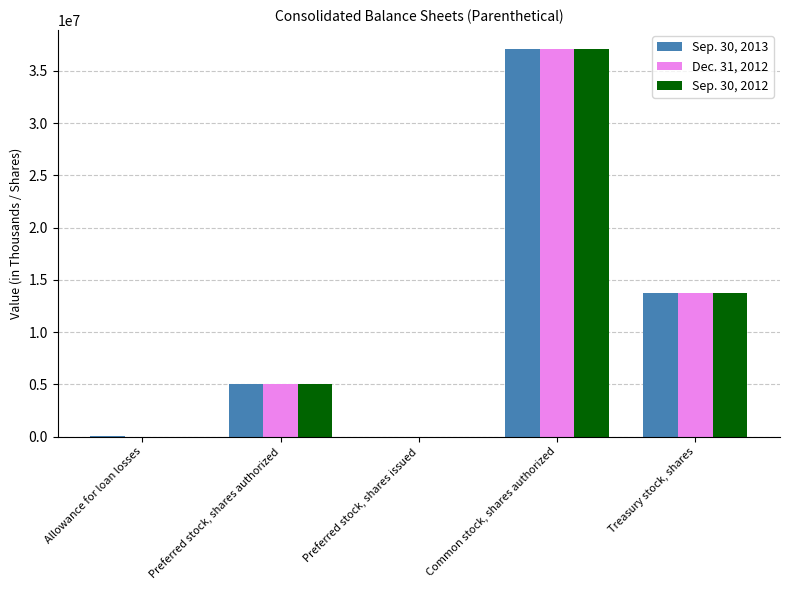

Is it true that Dec. 31, 2012 equals 0 at Allowance for loan losses?

True